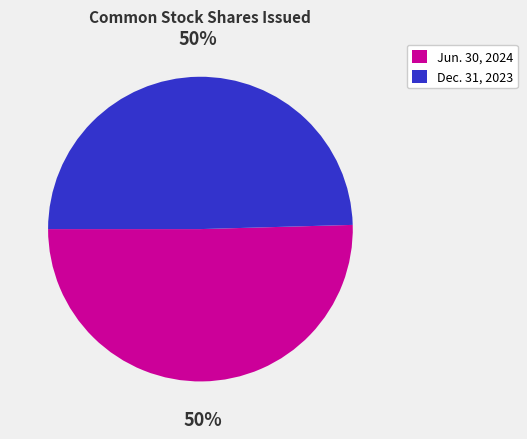

True or false: Jun. 30, 2024 accounts for 50% of the total.

True